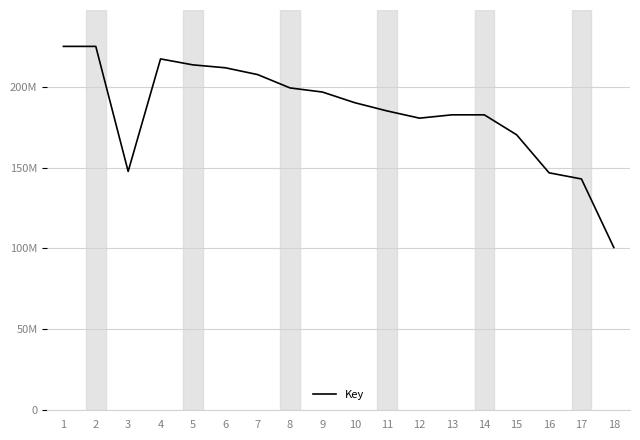

Does the chart display data point markers on the line(s)?

No